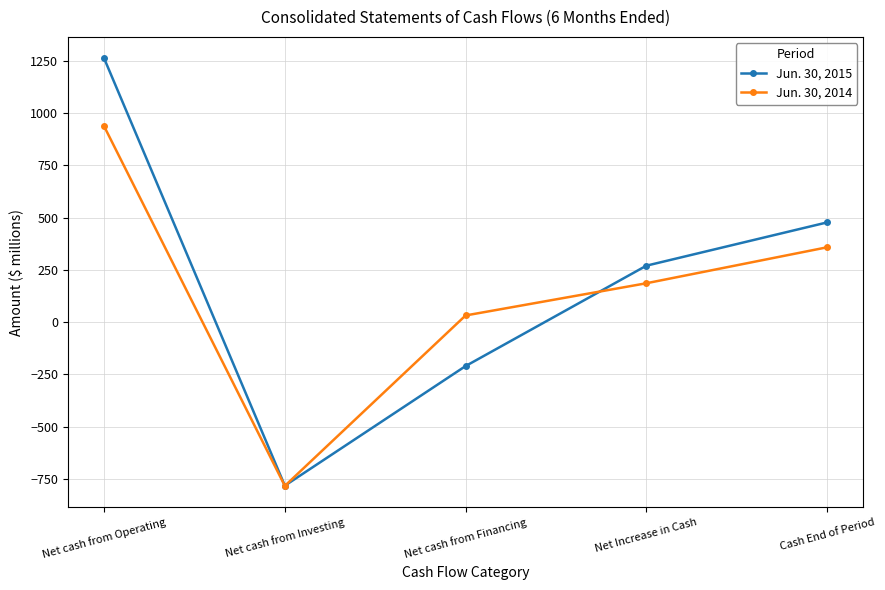

True or false: Jun. 30, 2015 and Jun. 30, 2014 intersect in this chart.

True